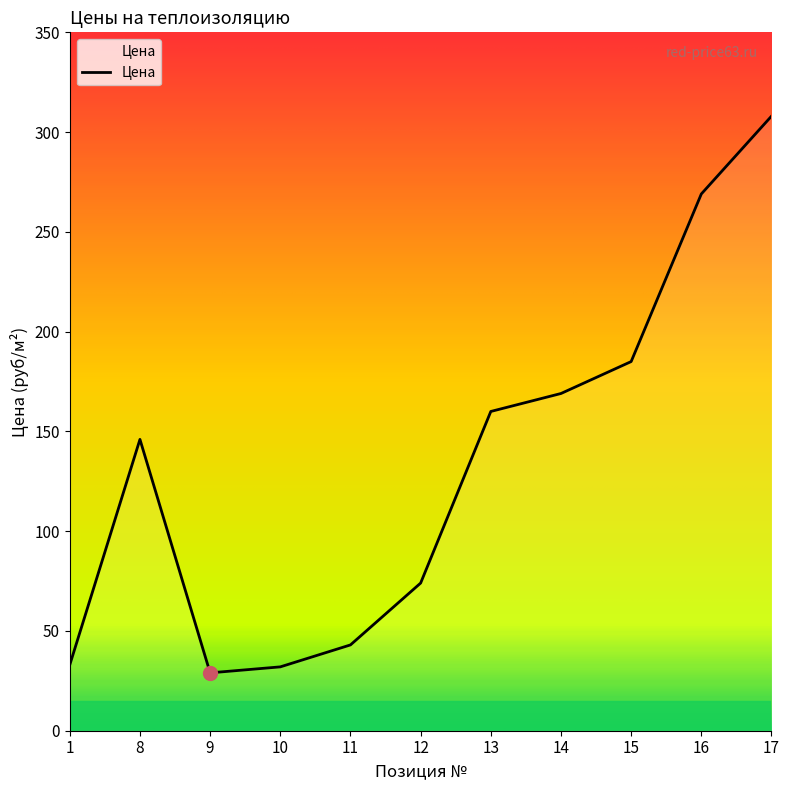

What is the change in value from 8 to 17?

+162